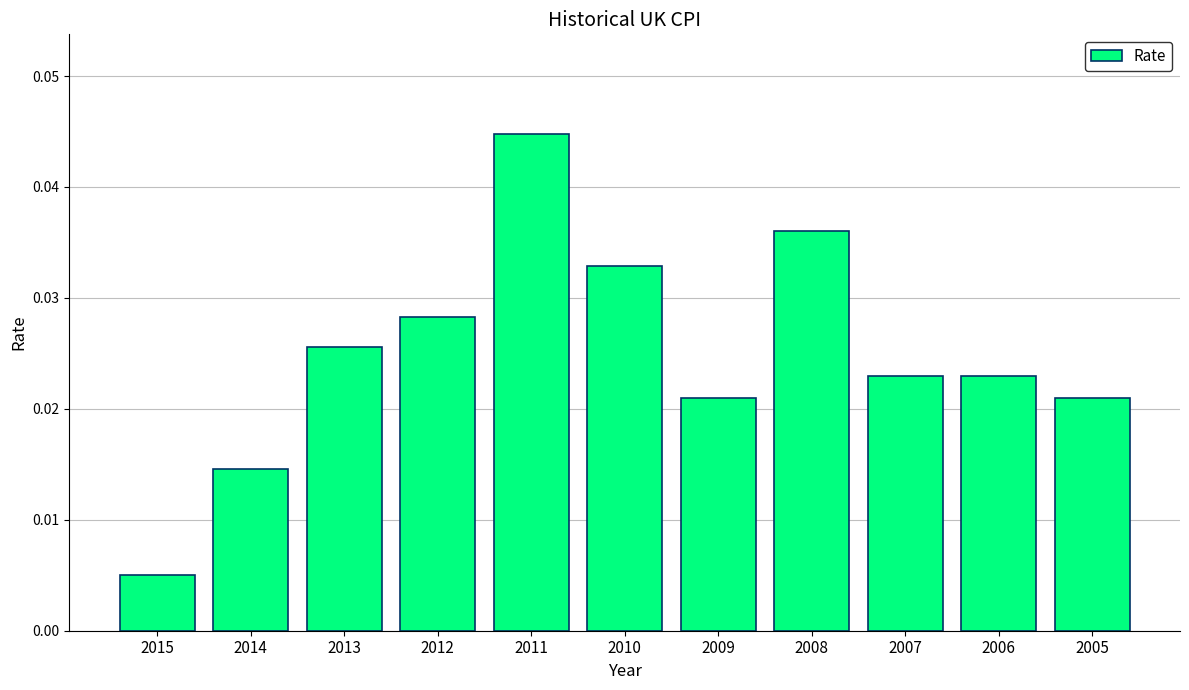

The value at 2010 is 0.1. True or false?

False